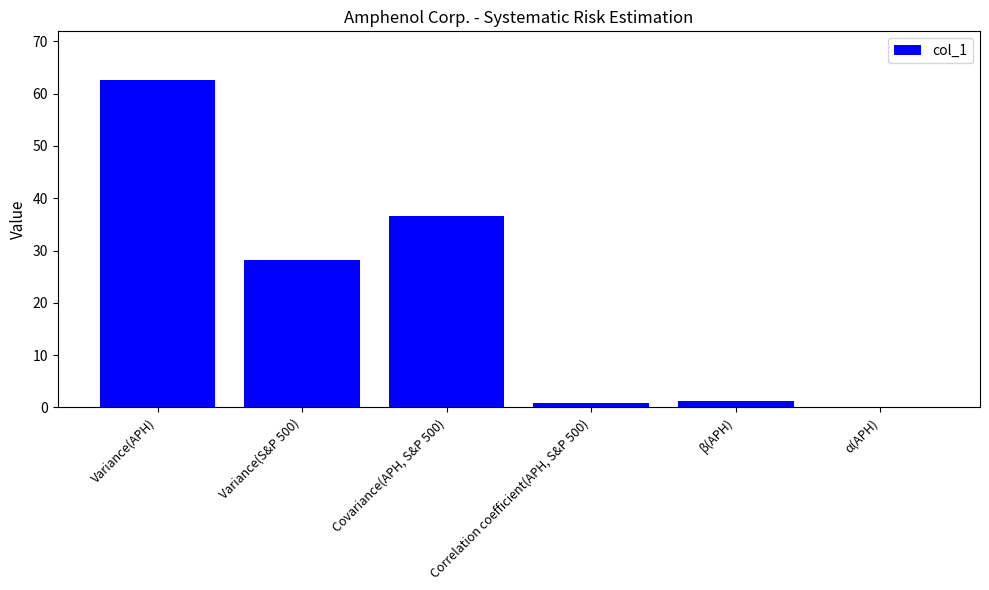

What is the sum of the values at α(APH) and Correlation coefficient(APH, S&P 500)?

0.9